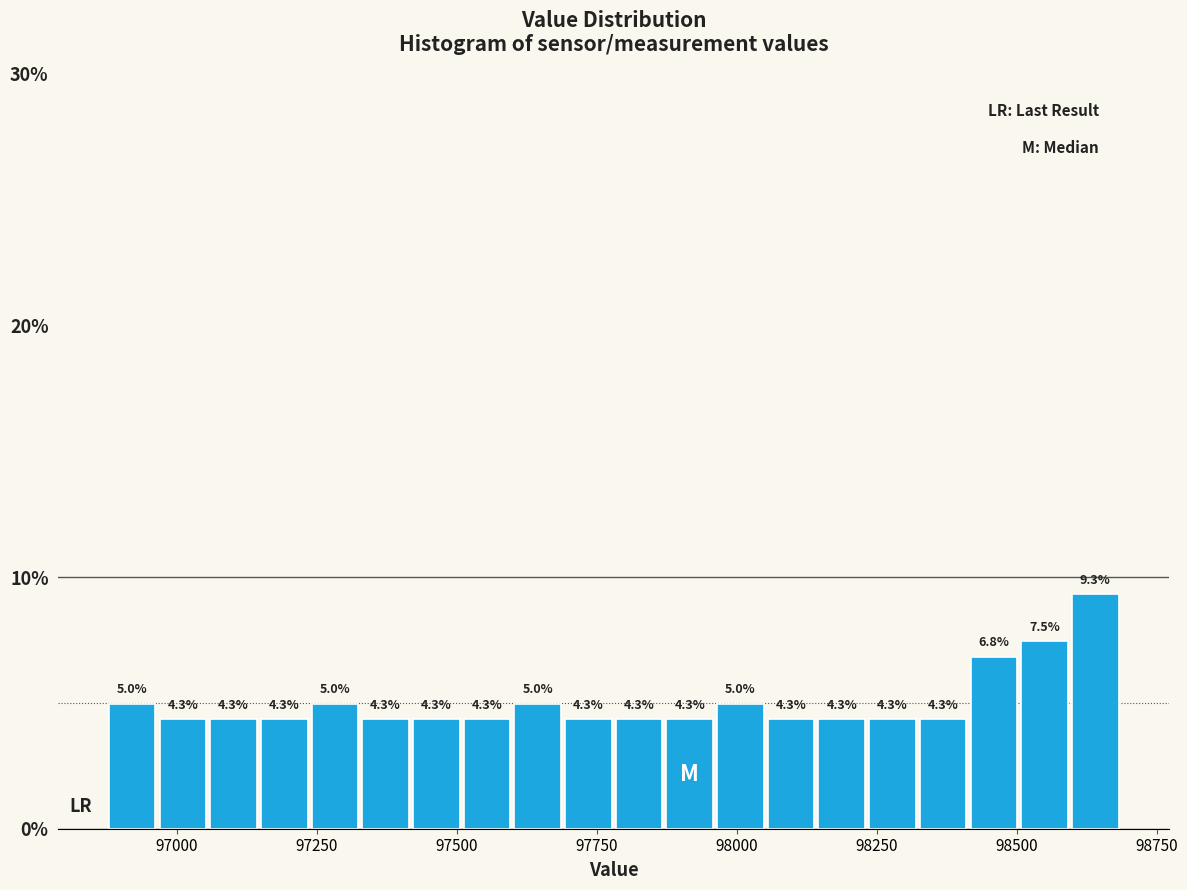

Read against the x-axis, roughly where is the centre of the tallest bar?

98650